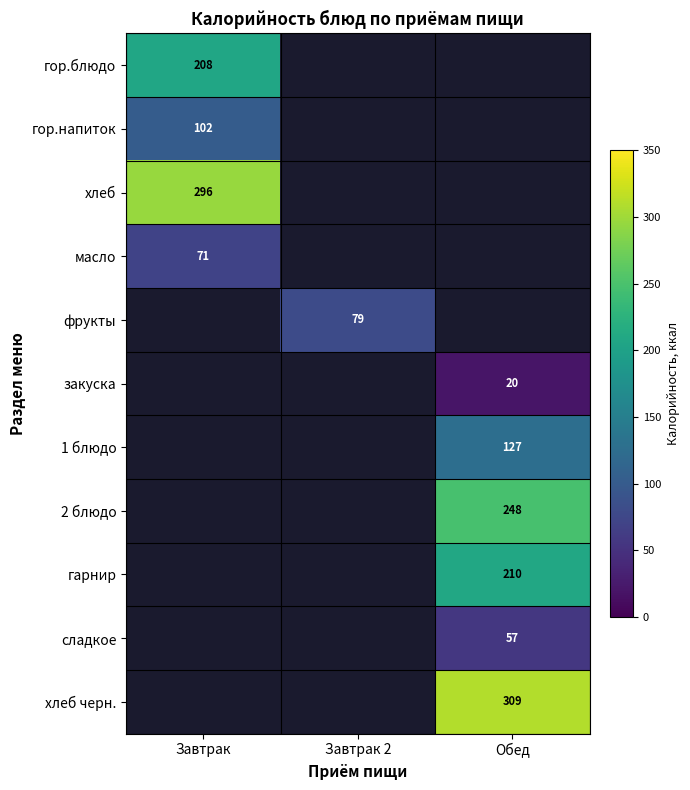

True or false: 1 блюдо has a value of 50.3 at Обед.

False